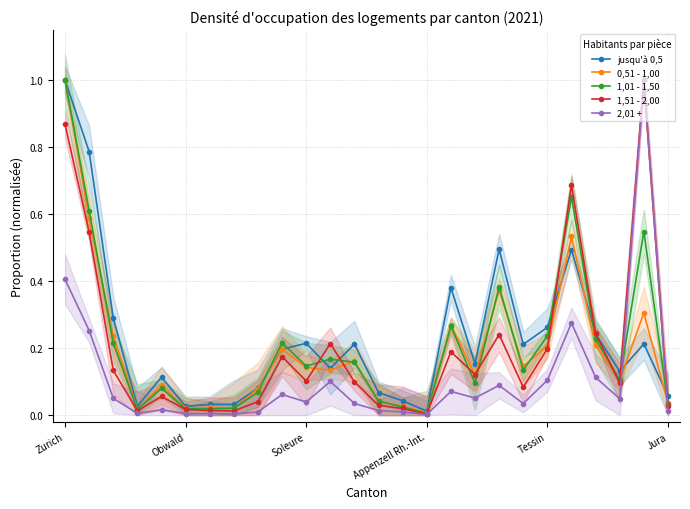

What are all the series names shown in the legend?

jusqu'à 0,5, 0,51 - 1,00, 1,01 - 1,50, 1,51 - 2,00, 2,01 +